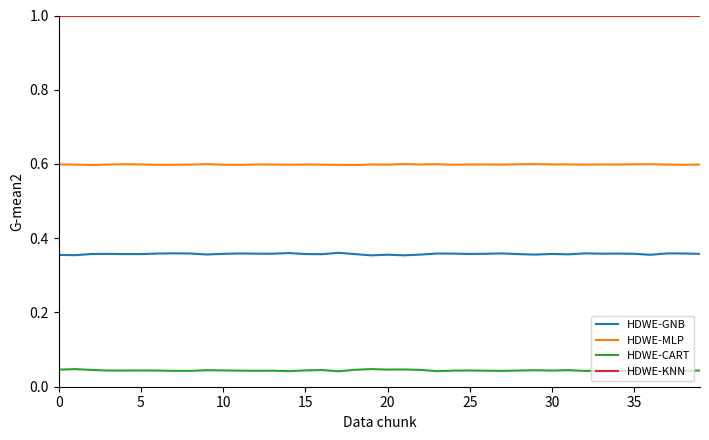

How many lines are shown in the chart?

4